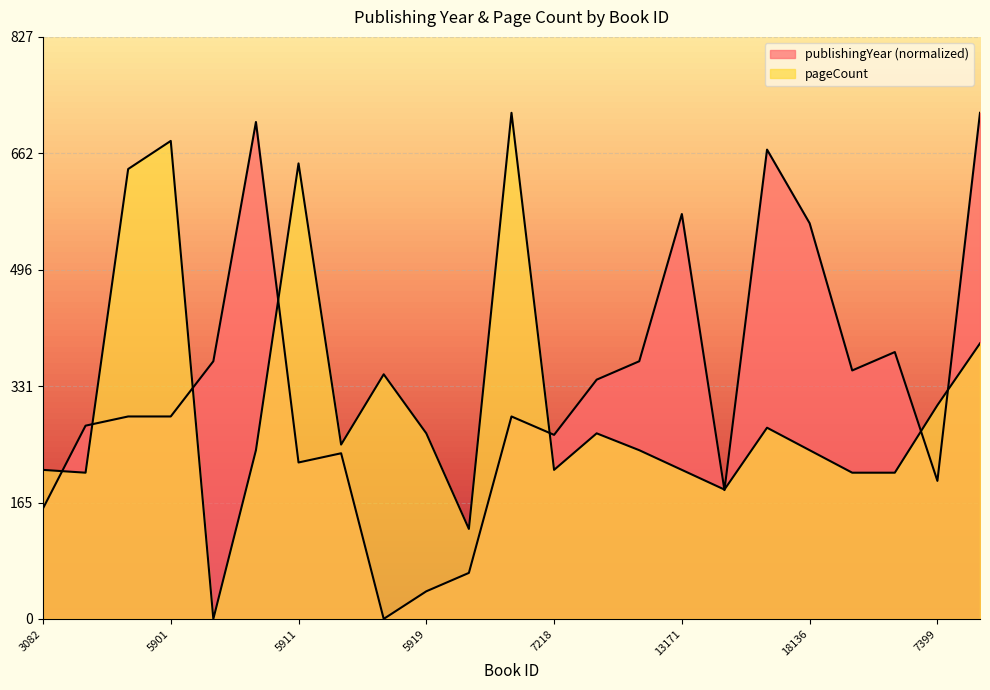

Between 10721 and 5900, which is larger?

10721